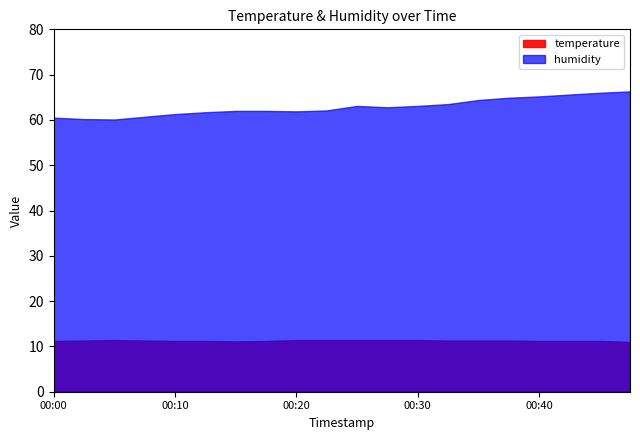

Where is humidity nearest to the value 63?

00:25